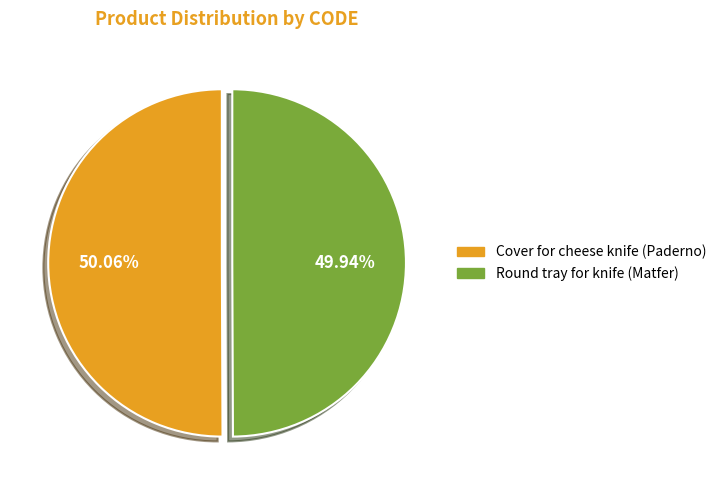

Do Cover for cheese knife (Paderno) and Round tray for knife (Matfer) together represent more than half of the pie?

Yes